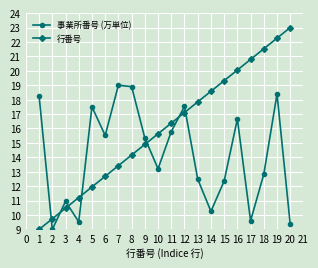

How many lines are shown in the chart?

2